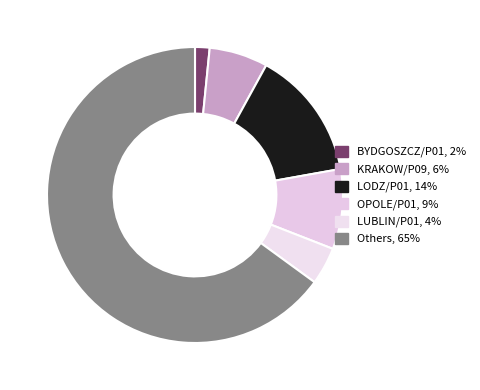

How many segments does this pie chart have?

6